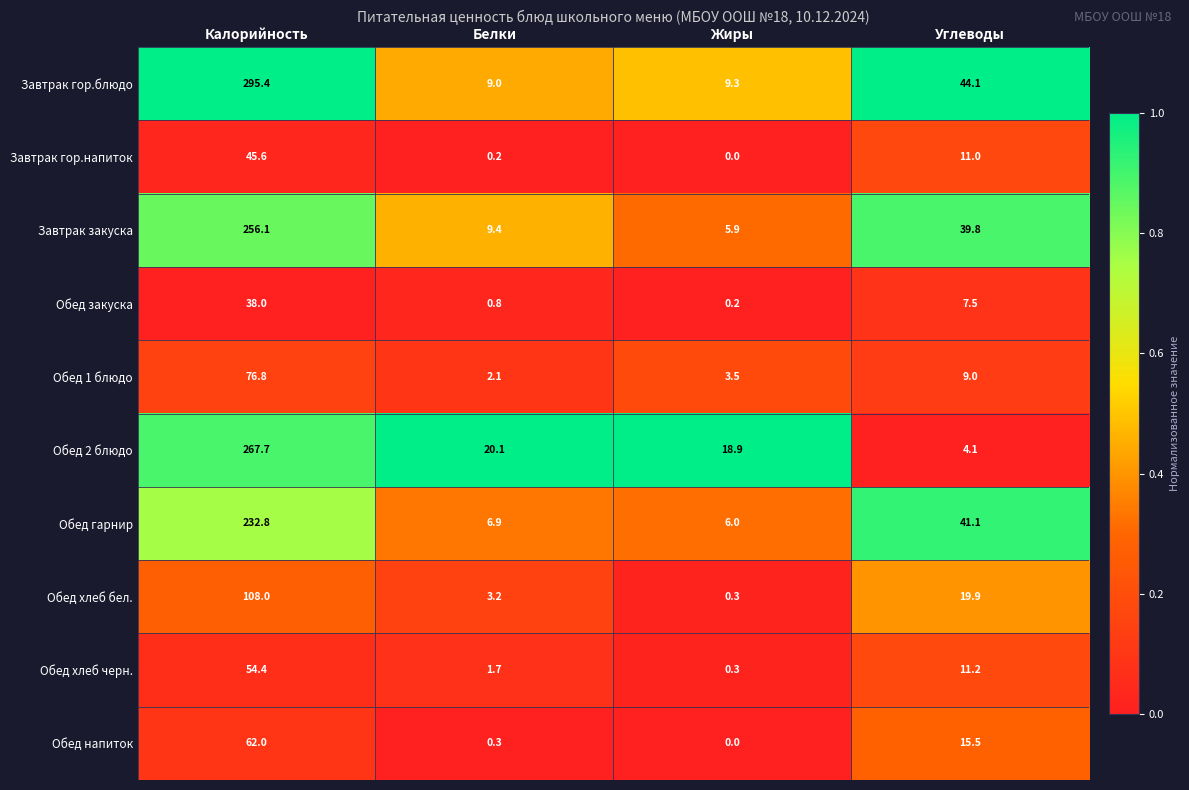

What is the difference between the Обед хлеб черн. values at Жиры and Углеводы?

10.9